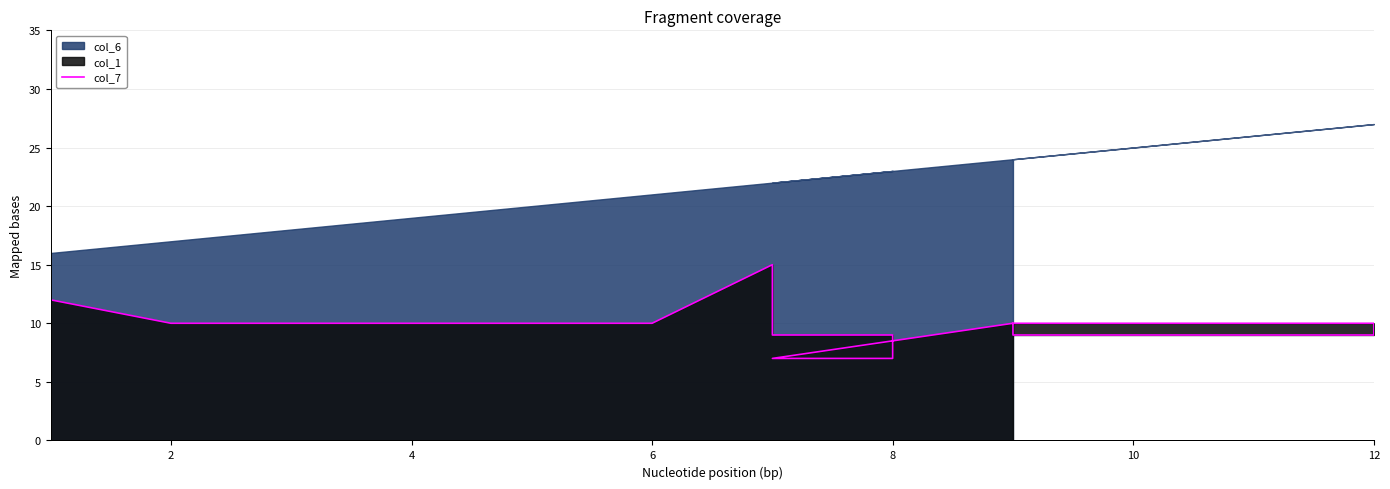

True or false: there are more than 1 points higher than both neighbors.

True